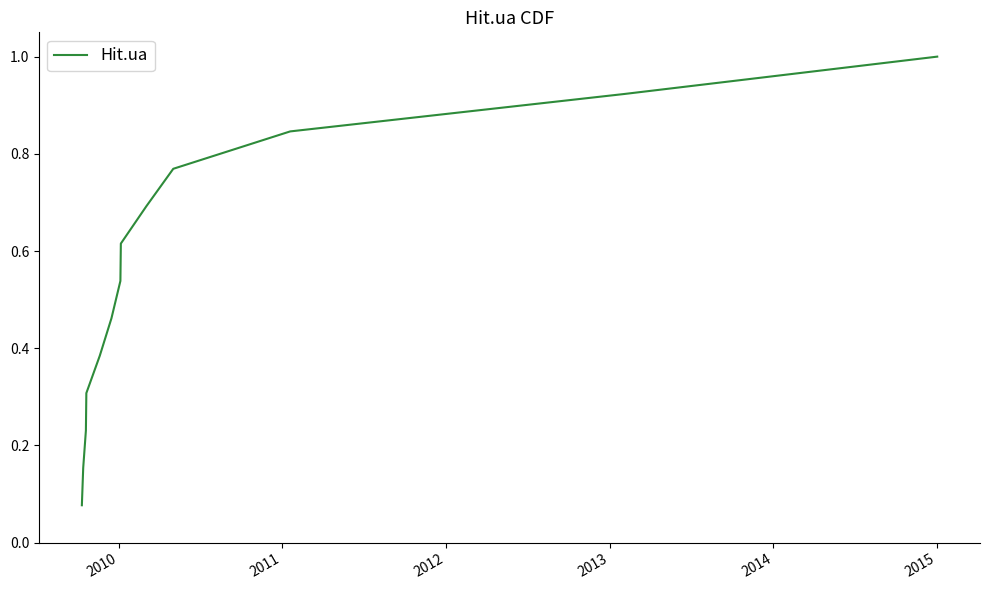

What is the sum of all values?

7.0